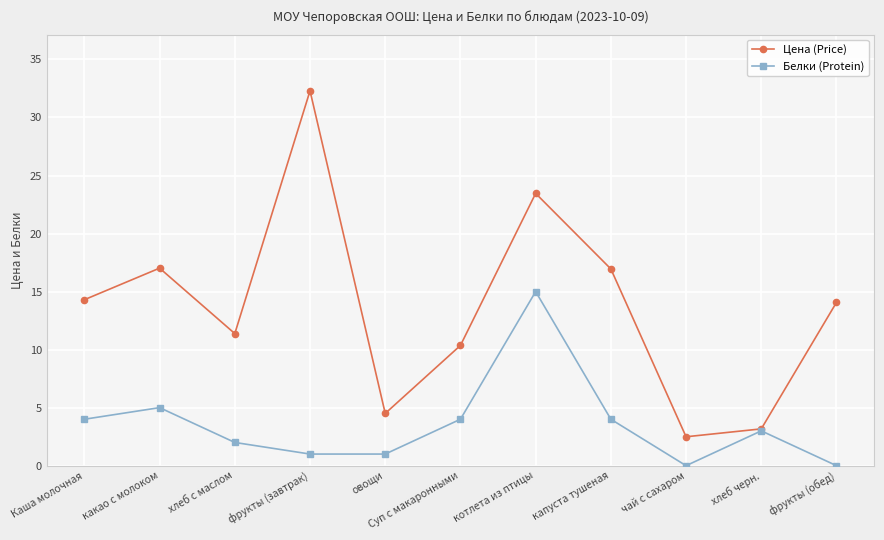

What is the sum of all Белки (Protein) values?

39.0